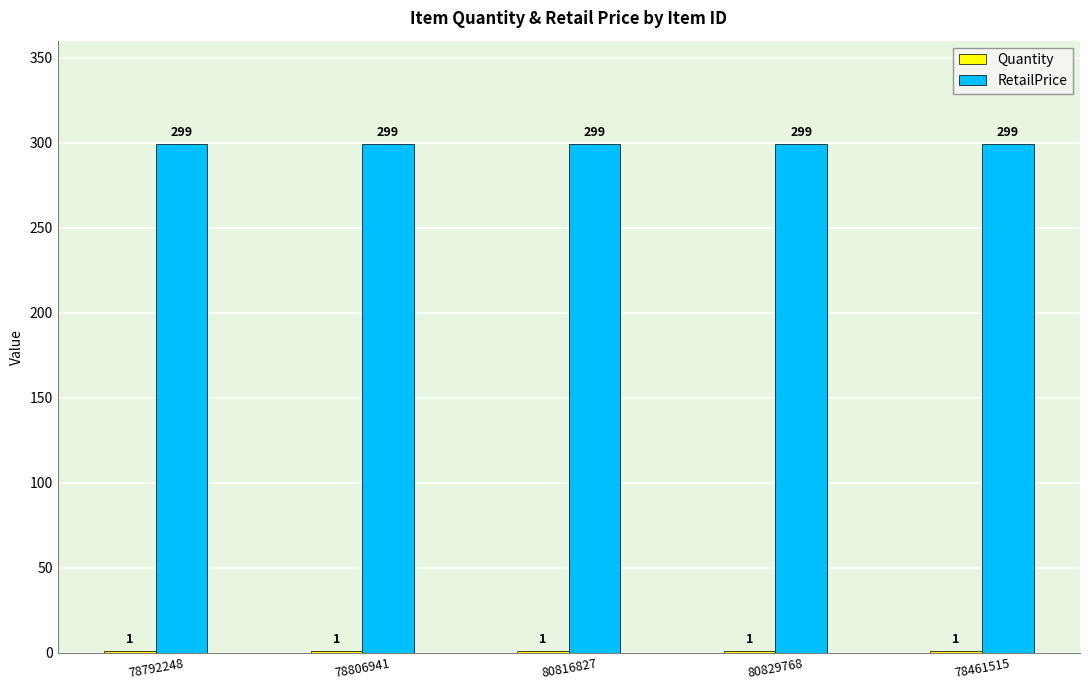

Which series has the largest total across all categories?

RetailPrice